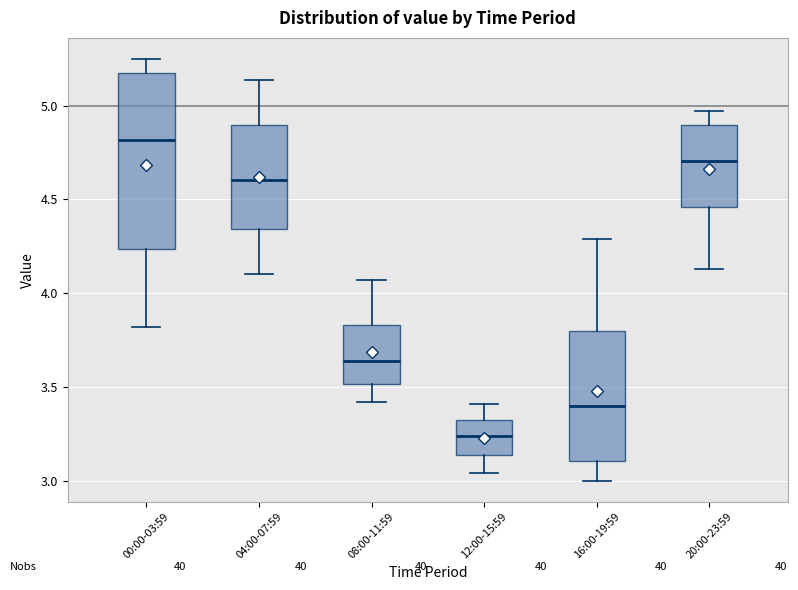

Comparing the boxes themselves (not the whiskers), which one is the tallest?

00:00-03:59